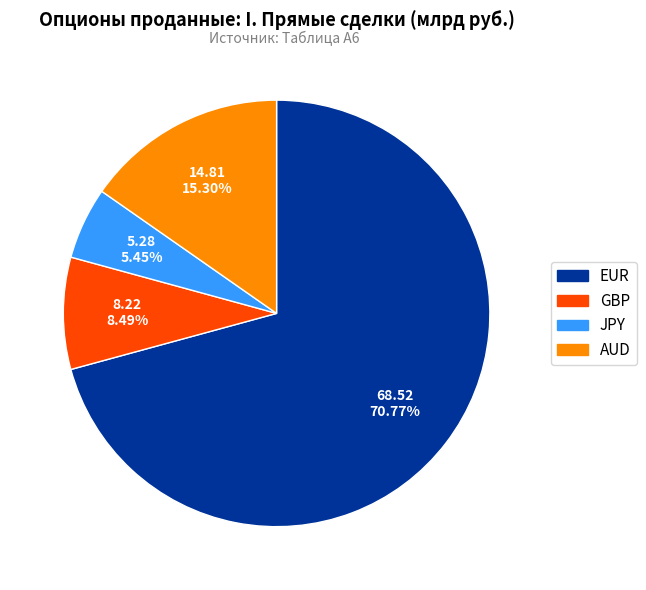

To the nearest percent, what portion does GBP represent?

8%